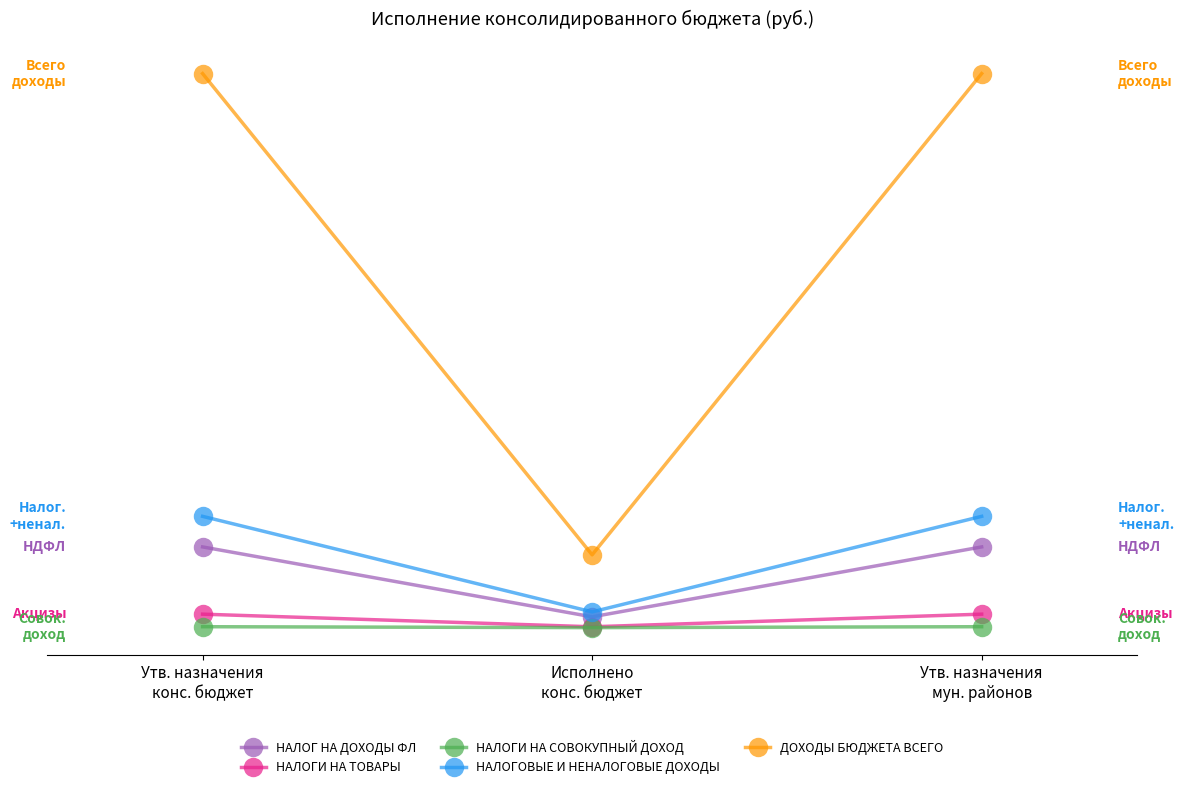

What is the total value across all series at Исполнено
конс. бюджет?

145365947.7